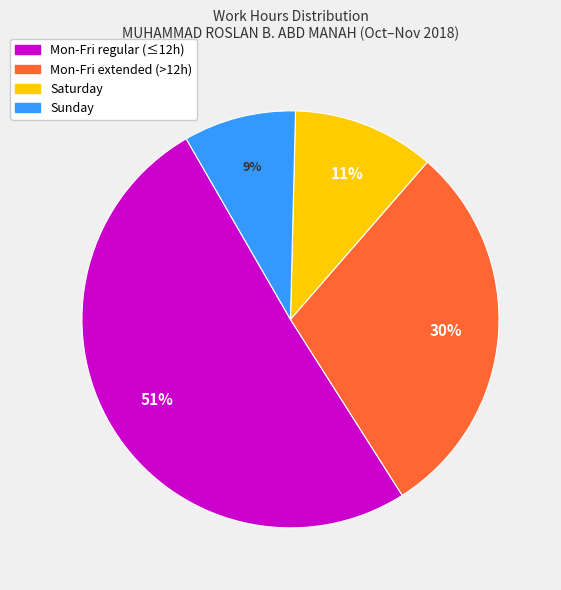

To the nearest percent, what is the average slice percentage?

25%